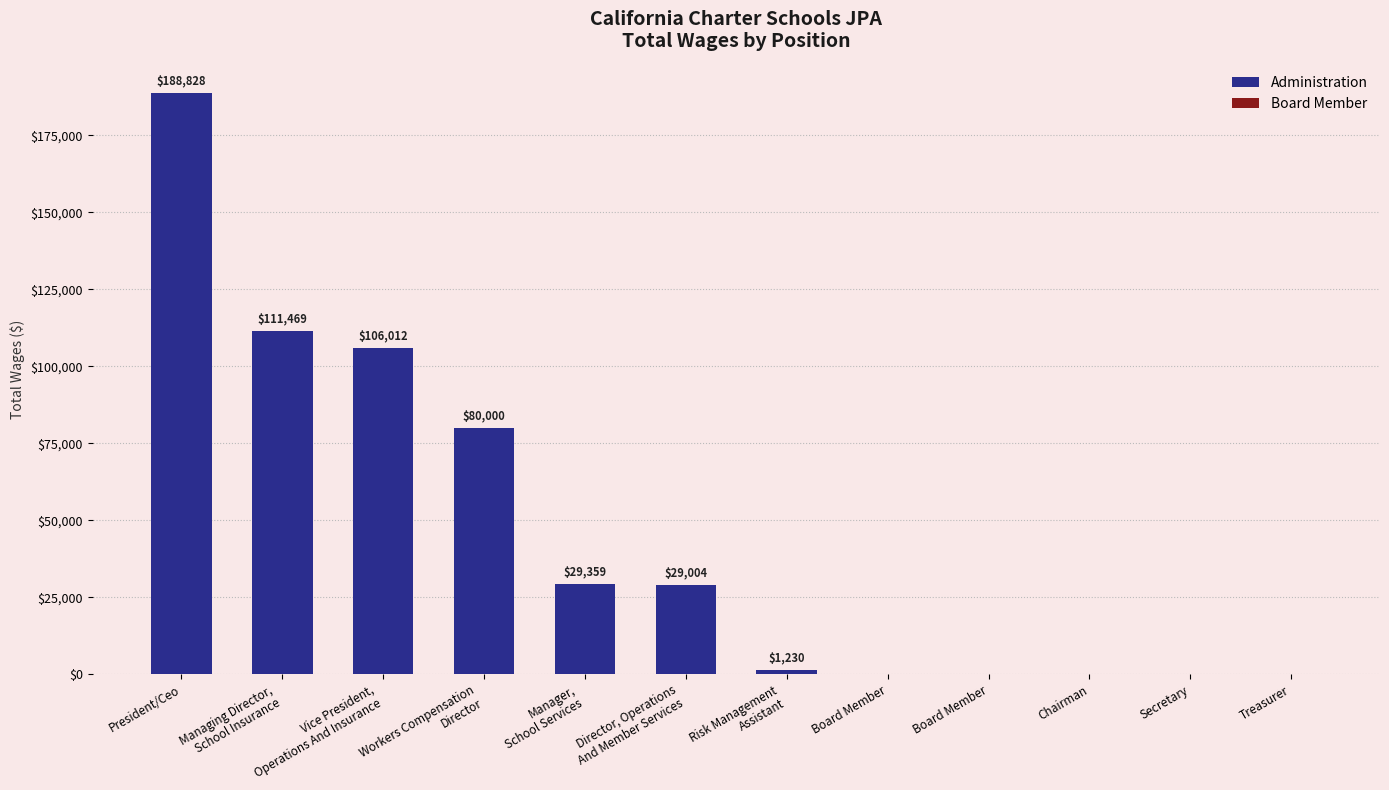

Is it true that the value at Vice President,
Operations And Insurance is 37969?

False